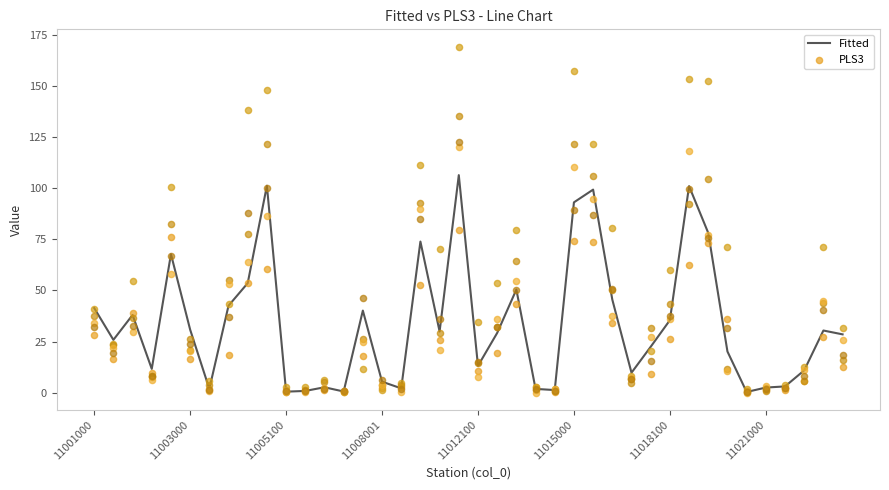

Is the value of PLS3 at 21 greater than the value of Fitted at 31?

No